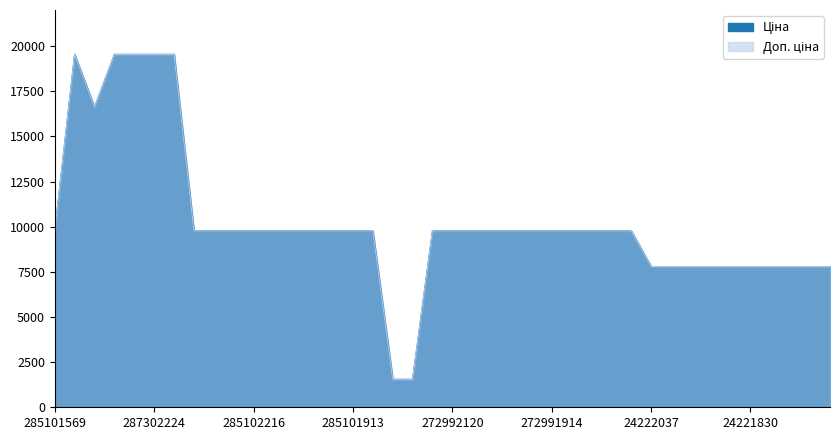

What is the label of the 16th point from the left?

285101913